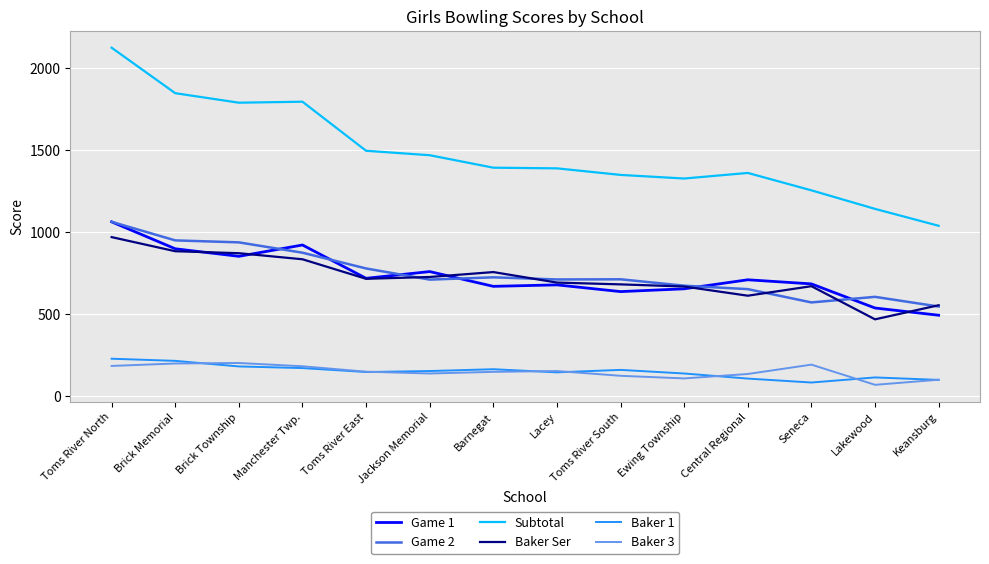

At which category is the sum across all series the highest?

Toms River North